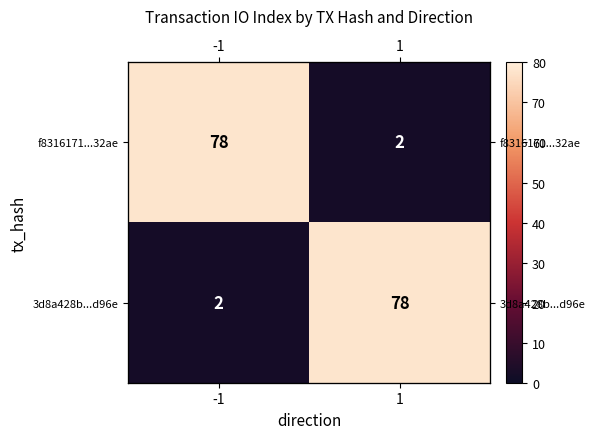

What is the average value of the f8316171...32ae series?

40